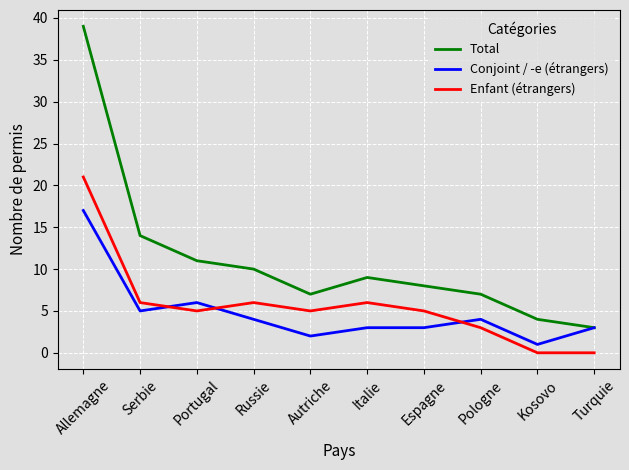

Is the value of Conjoint / -e (étrangers) at Serbie greater than the value of Total at Russie?

No